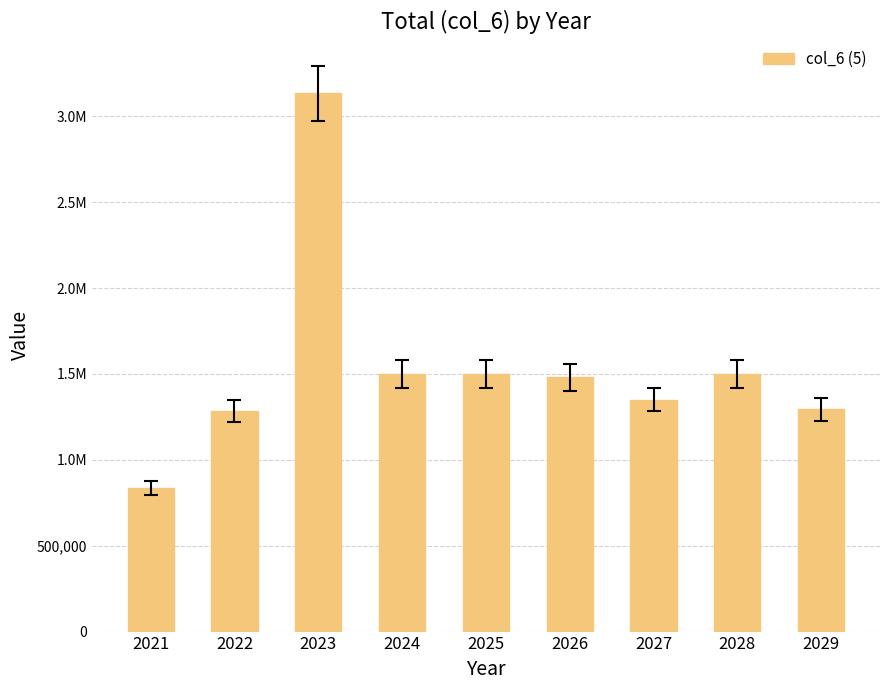

Does the chart contain any negative values?

No